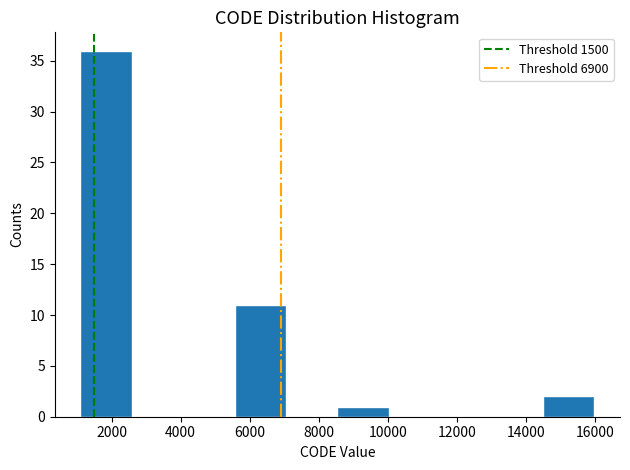

Reading left to right, transcribe this chart: for each bar, give the range it covers on the x-axis and its height. Neither the bar edges nor the heights are printed on the chart, so give them approximately, as read against the axes.

1200 to 2600: 36
2600 to 4000: 0
4000 to 5600: 0
5600 to 7000: 11
7000 to 8600: 0
8600 to 10000: 1
10000 to 11600: 0
11600 to 13000: 0
13000 to 14400: 0
14400 to 16000: 2